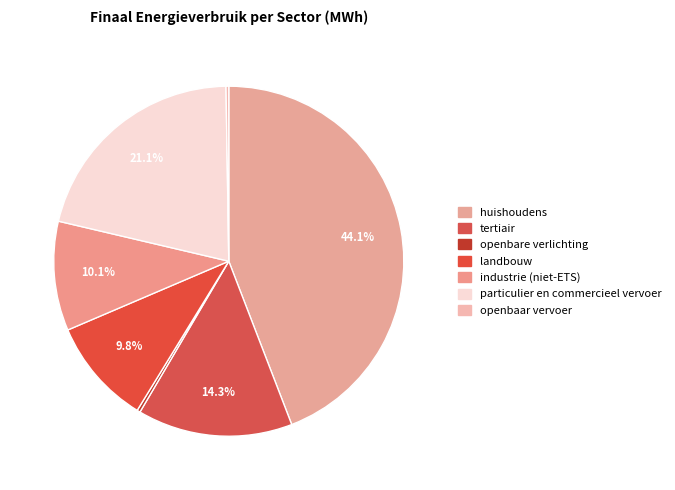

Combined, what portion of the pie is landbouw and huishoudens?

54.0%